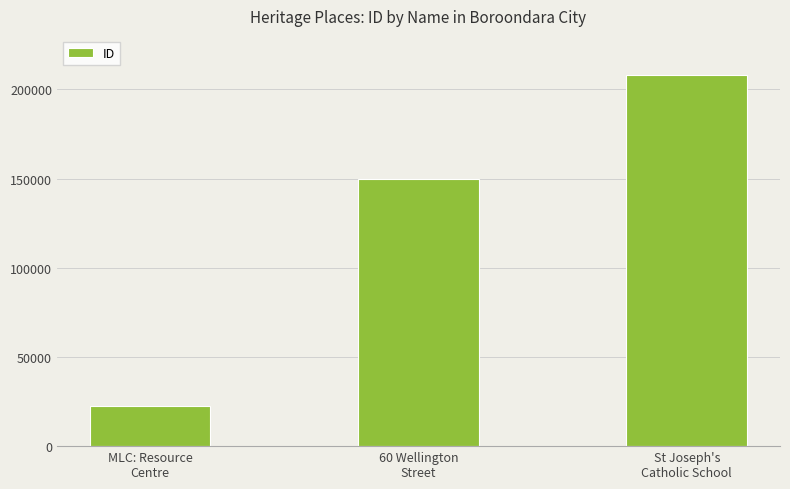

Which category has the lowest value across all series?

MLC: Resource
Centre